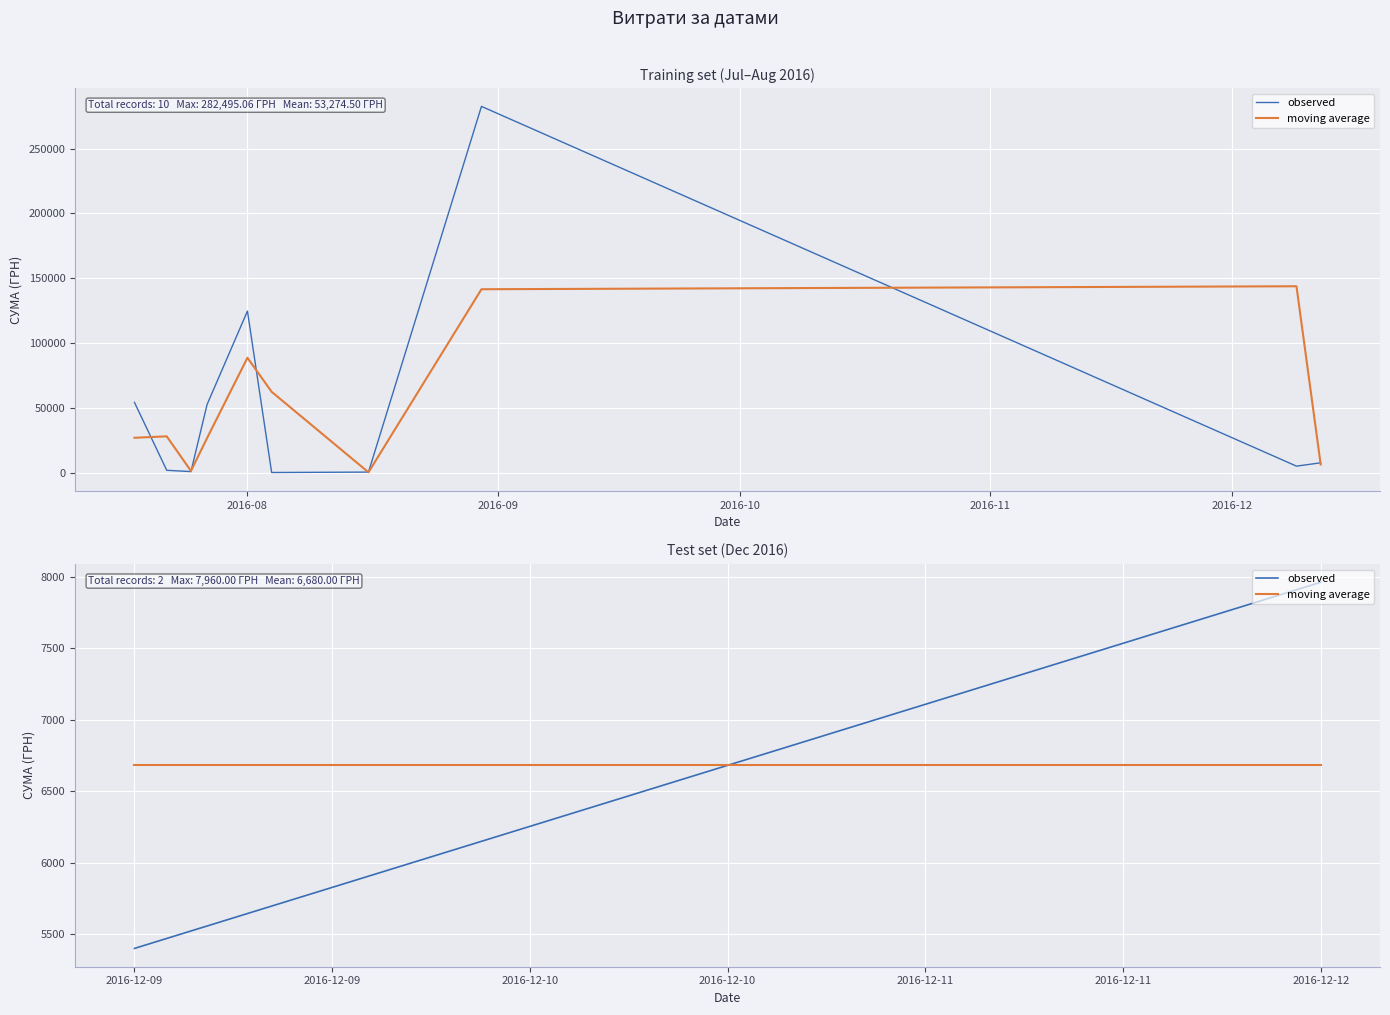

Count the number of categories in the chart.

10